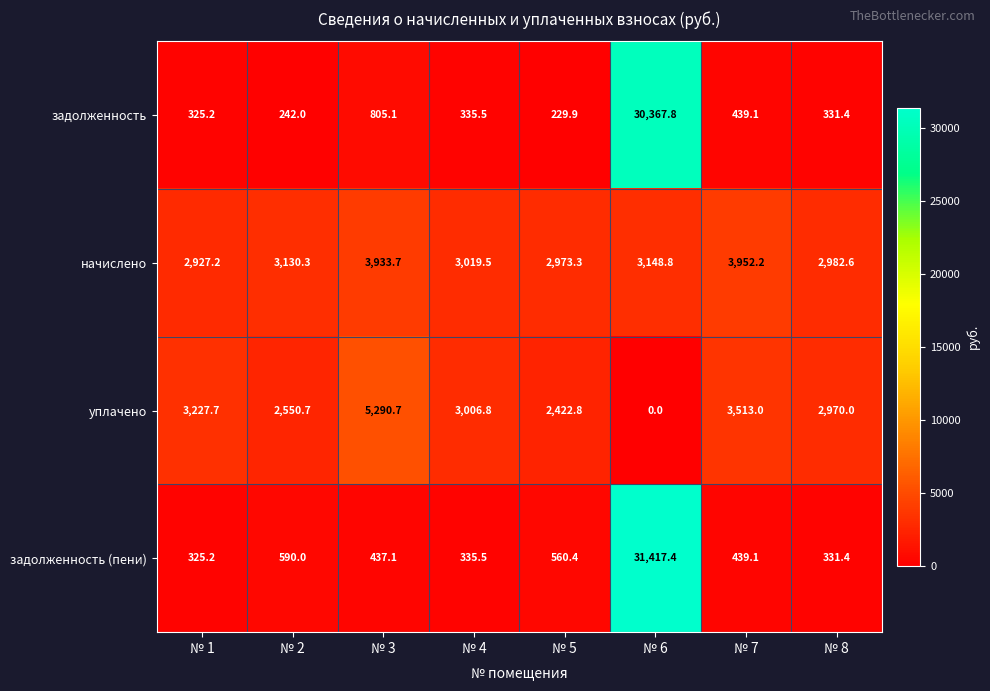

What is the difference between the maximum and minimum values in the задолженность (пени) series?

31092.2